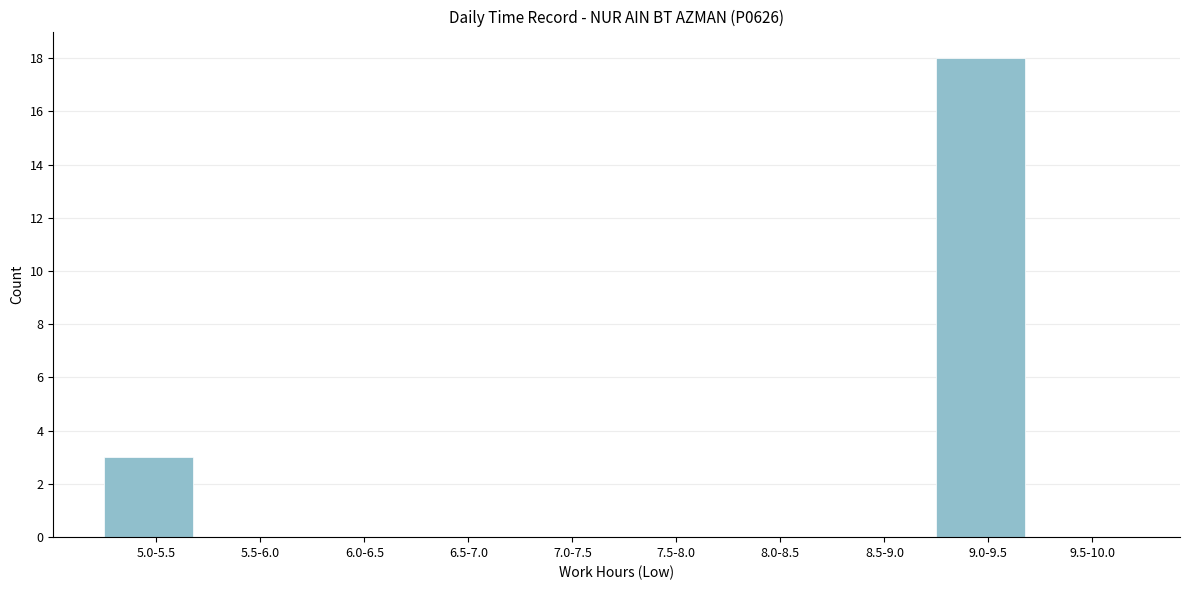

Reading left to right, what are all the values shown in this chart?

5.0-5.5=3	5.5-6.0=0	6.0-6.5=0	6.5-7.0=0	7.0-7.5=0	7.5-8.0=0	8.0-8.5=0	8.5-9.0=0	9.0-9.5=18	9.5-10.0=0